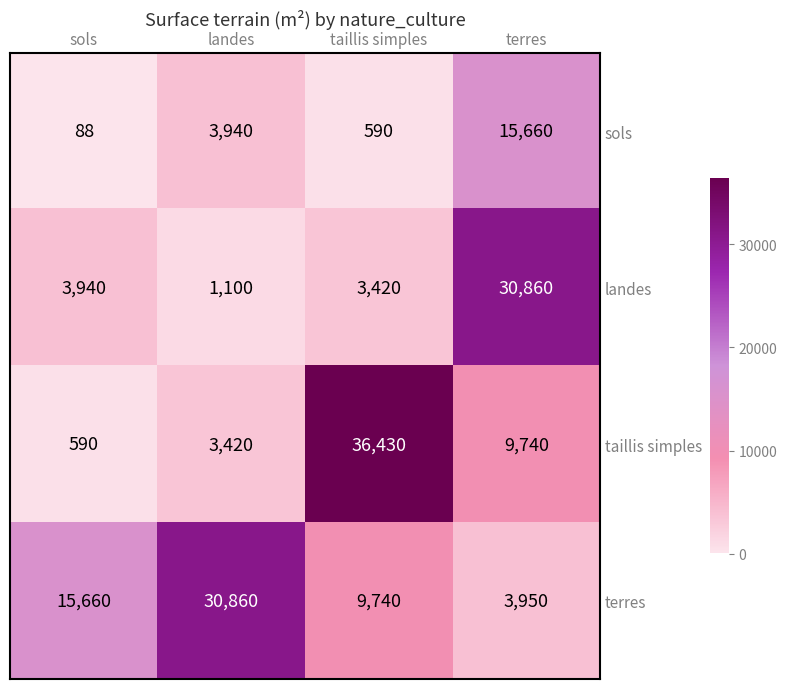

At which category is the sum across all series the highest?

terres